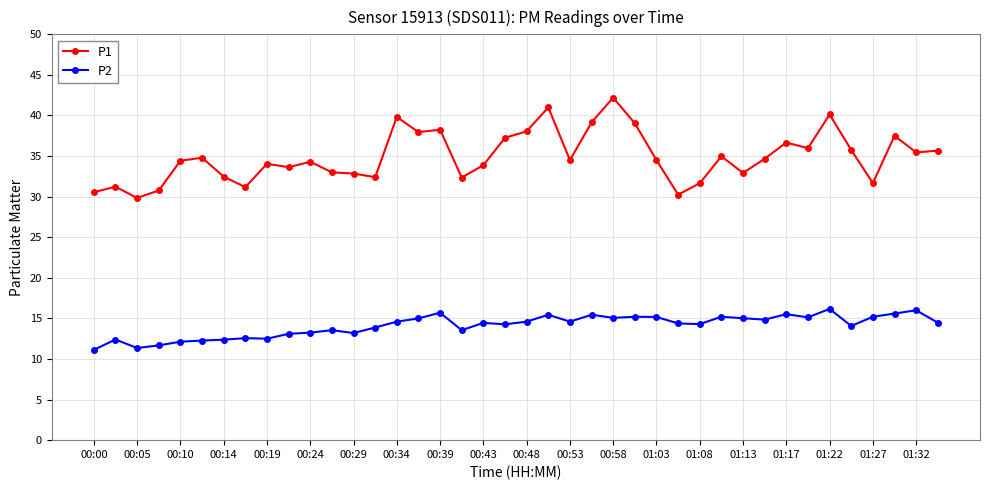

What is the sum of all P1 values?

1396.7